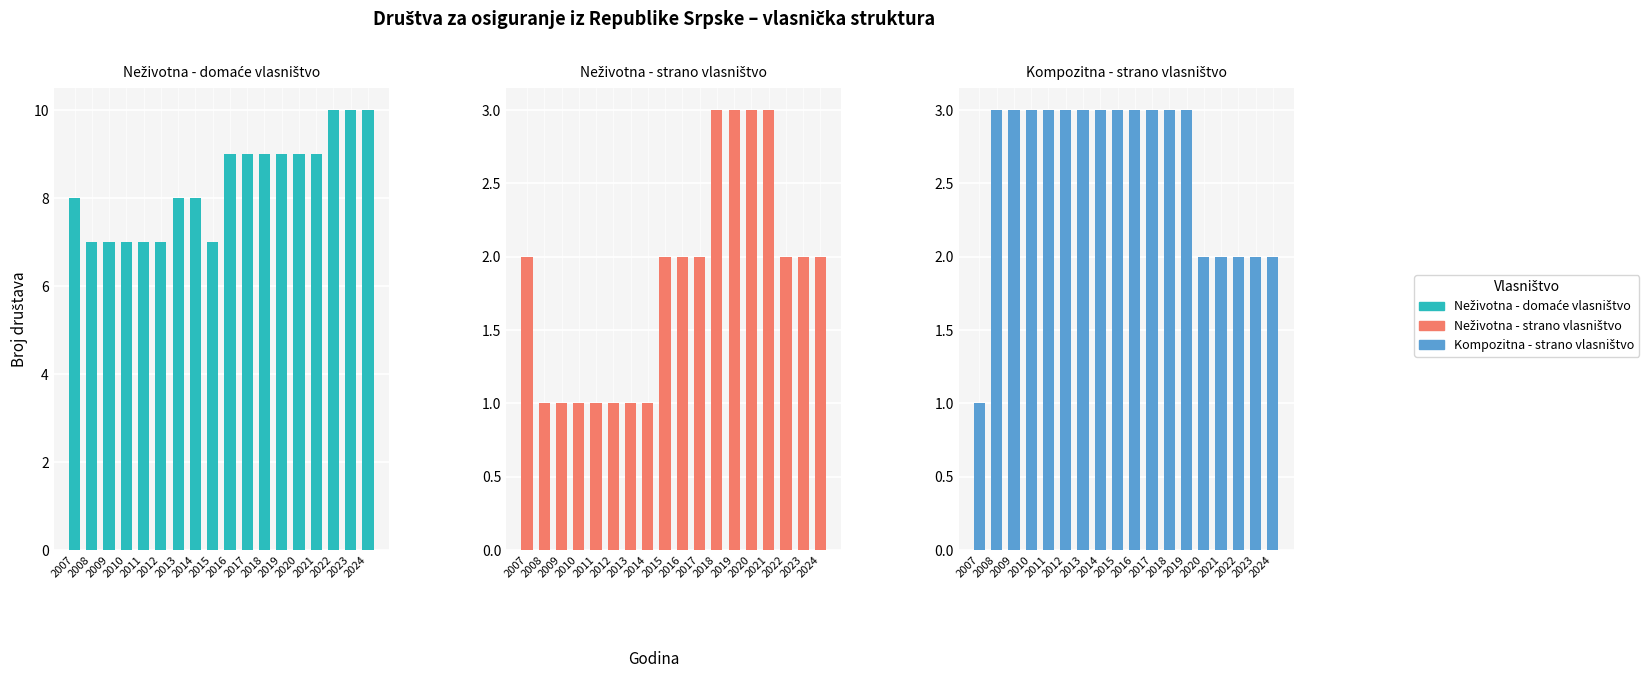

What are all the series names shown in the legend?

Neživotna - domaće vlasništvo, Neživotna - strano vlasništvo, Kompozitna - strano vlasništvo